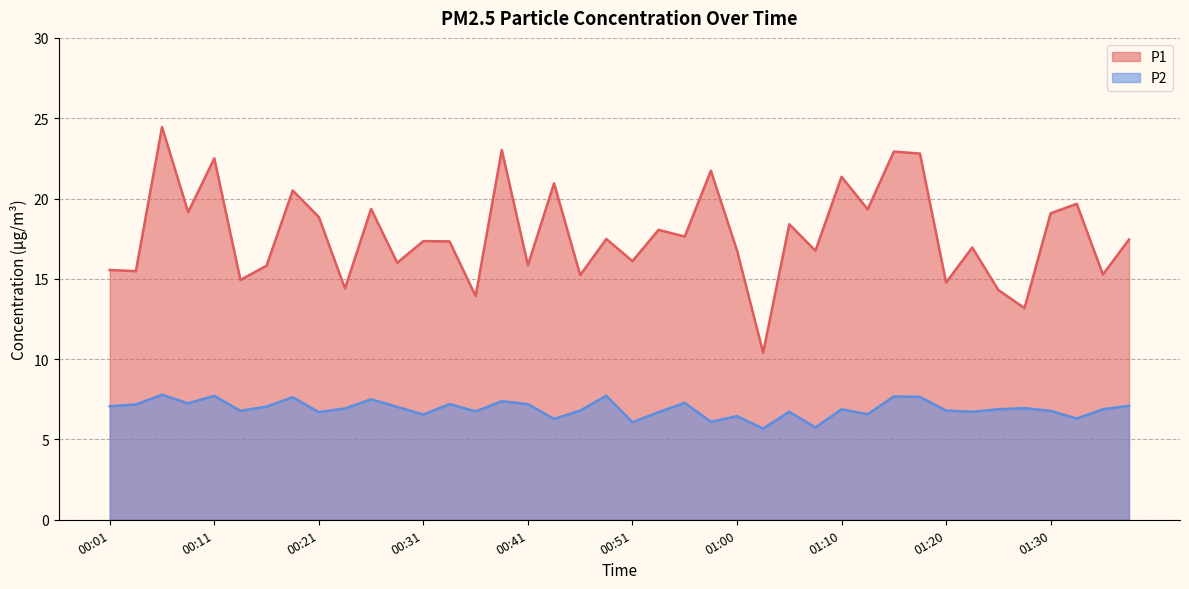

What is the value of the P1 point at the 34th from the left?

16.9